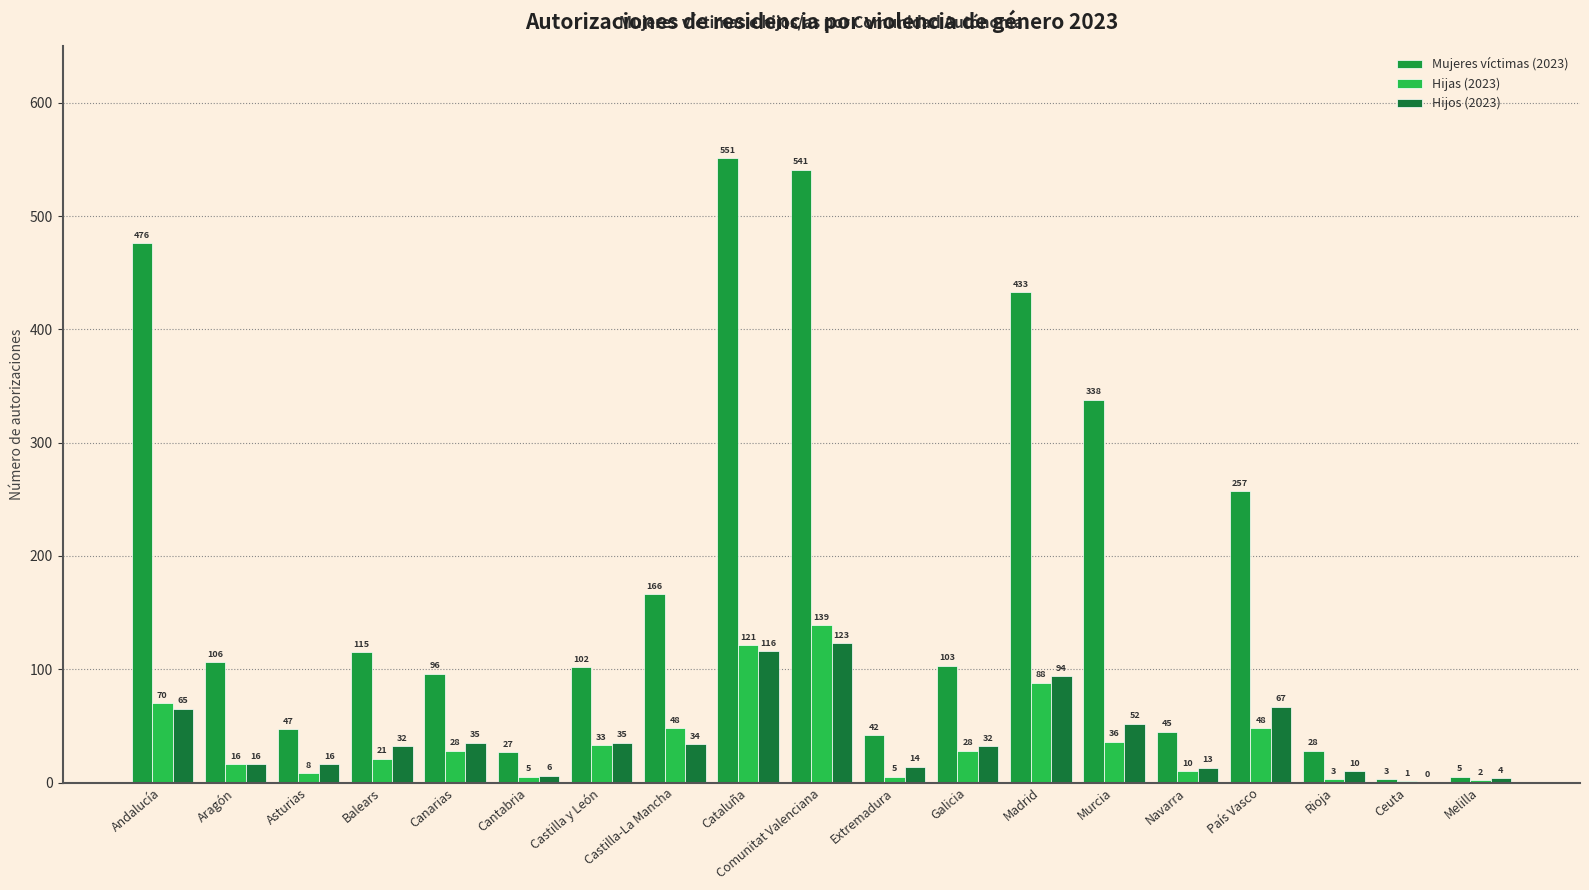

How many categories are shown in the chart?

19